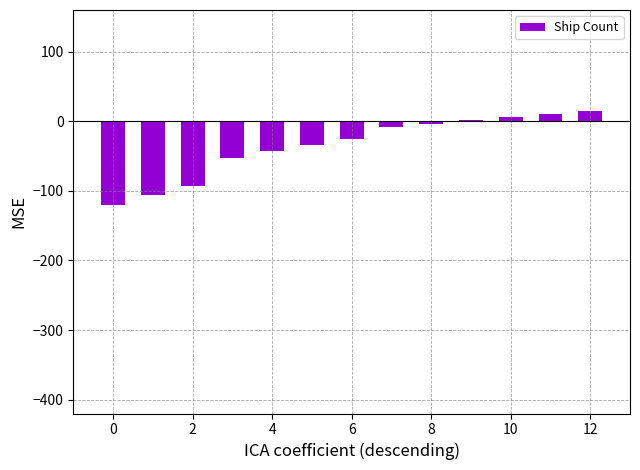

How many categories are shown in the chart?

13